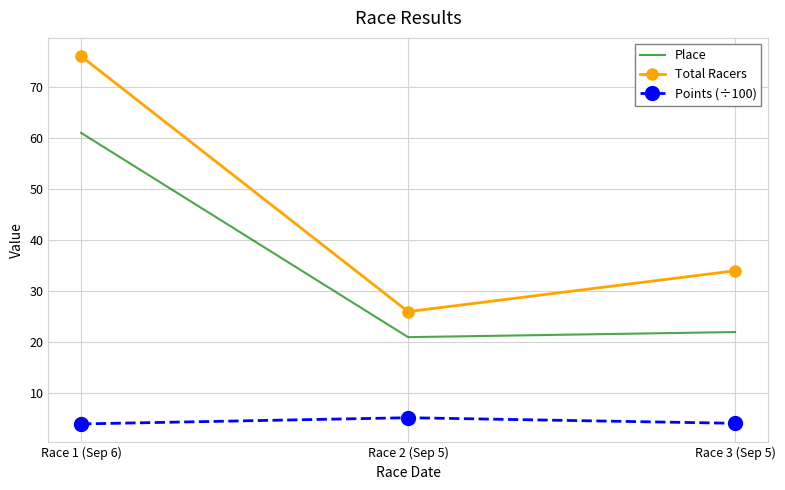

Rank the categories by Total Racers value from lowest to highest.

Race 2 (Sep 5), Race 3 (Sep 5), Race 1 (Sep 6)